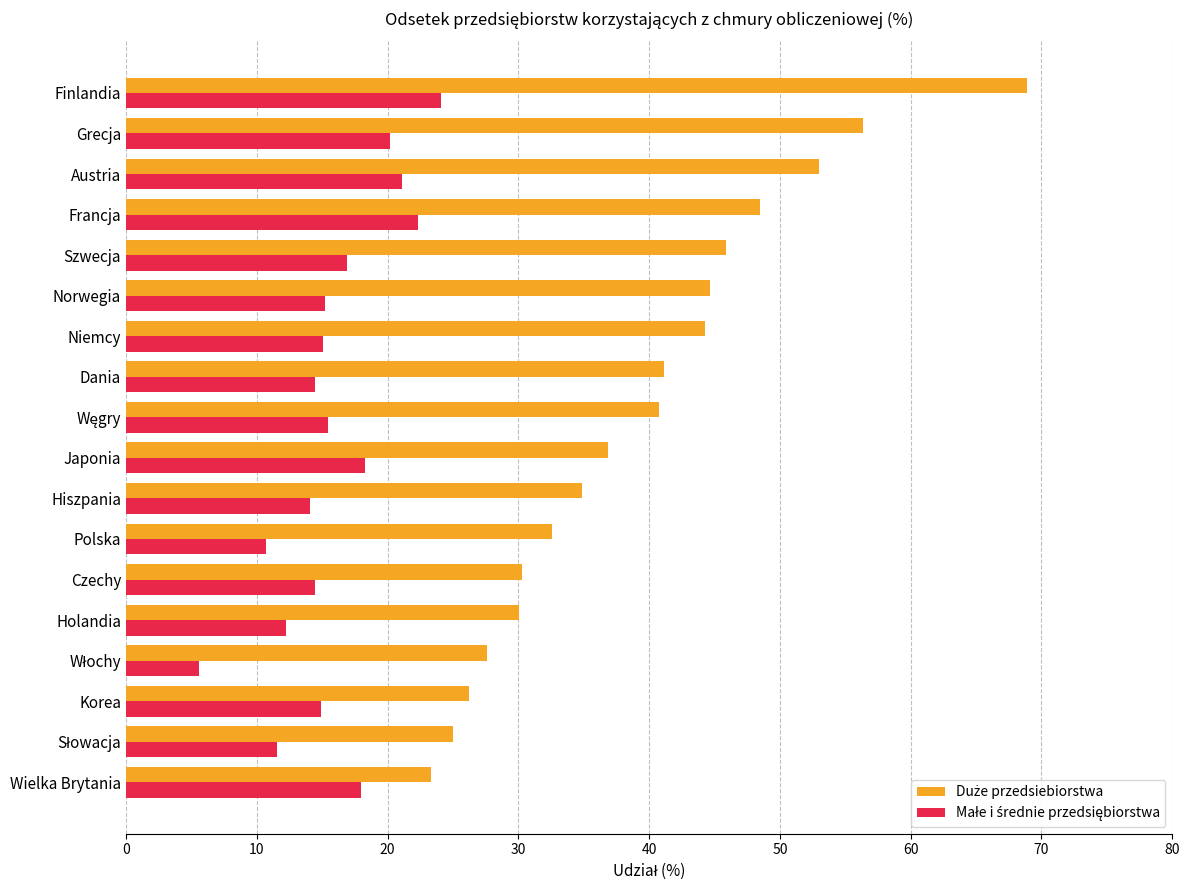

What is the smallest value displayed?

5.6